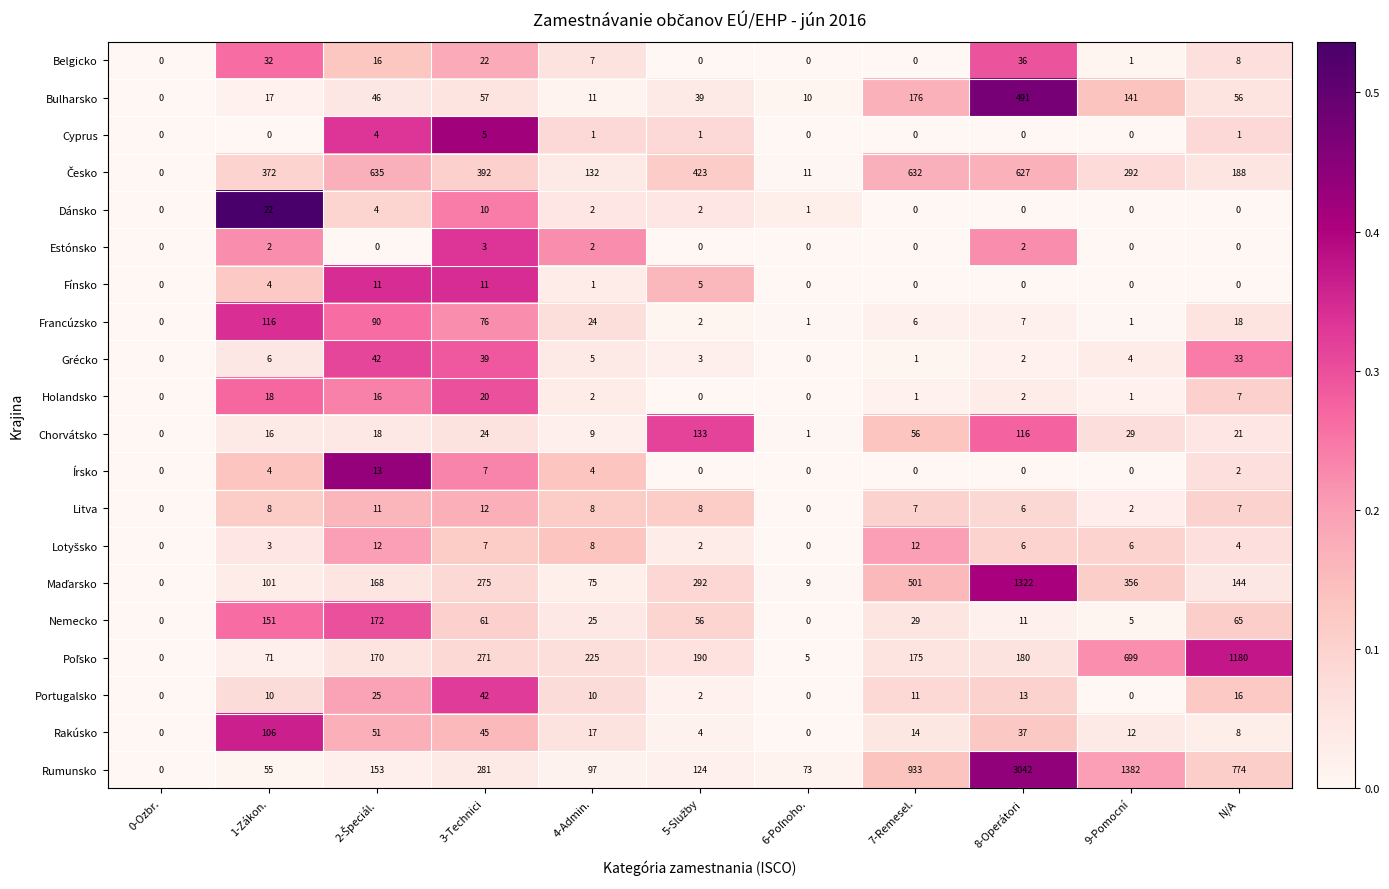

How many series are shown in this chart?

20